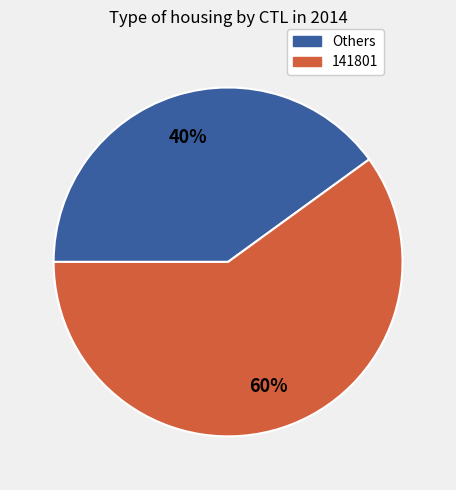

Is there a majority slice in this chart?

Yes